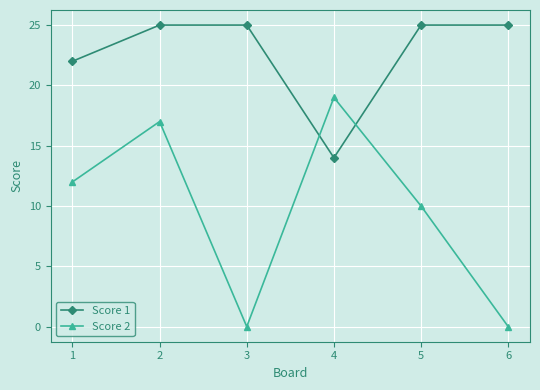

The Score 2 series shows 8 at 2. True or false?

False